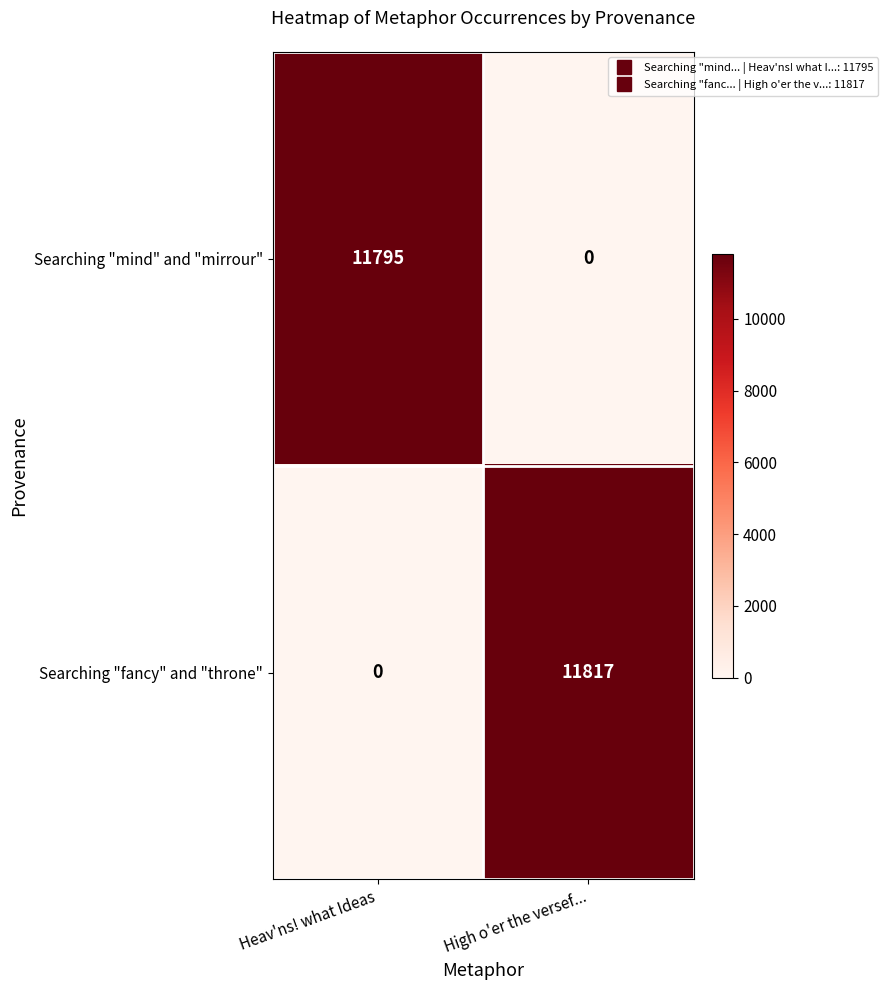

What is the total value across all series at Heav'ns! what Ideas?

11795